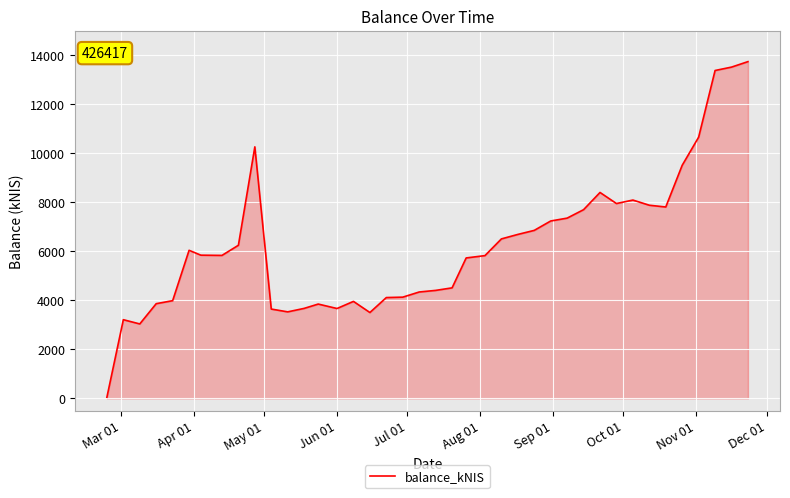

What is the maximum value shown in the chart?

13731.1